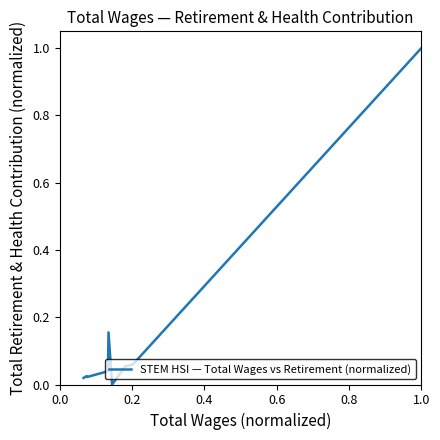

What is the greatest value displayed?

1.0